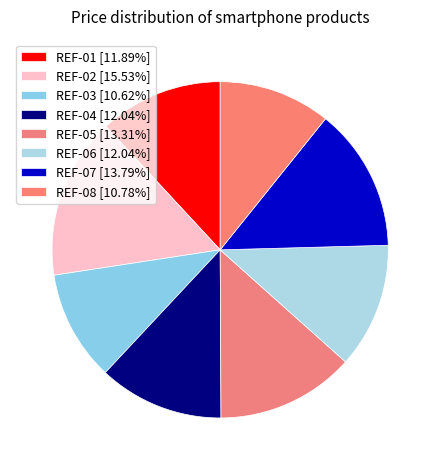

Which category has the biggest portion of the pie?

REF-02